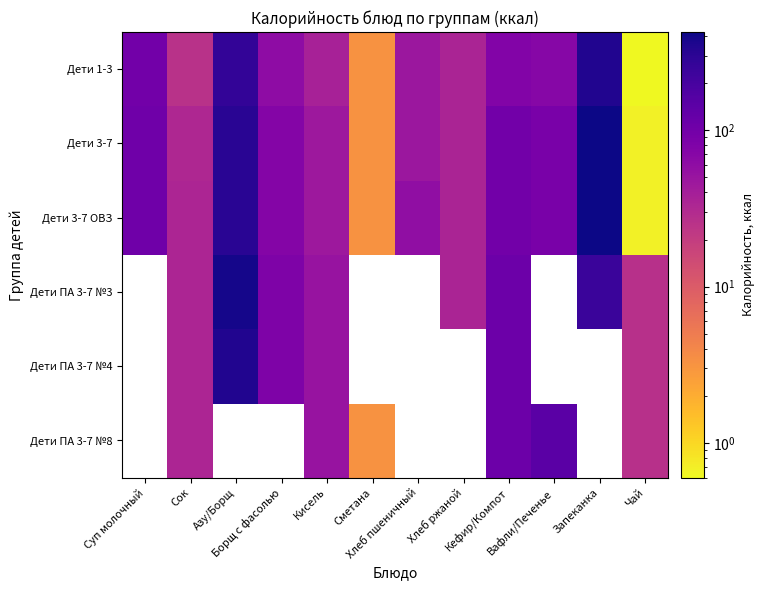

How many values in Дети ПА 3-7 №8 are above zero?

6